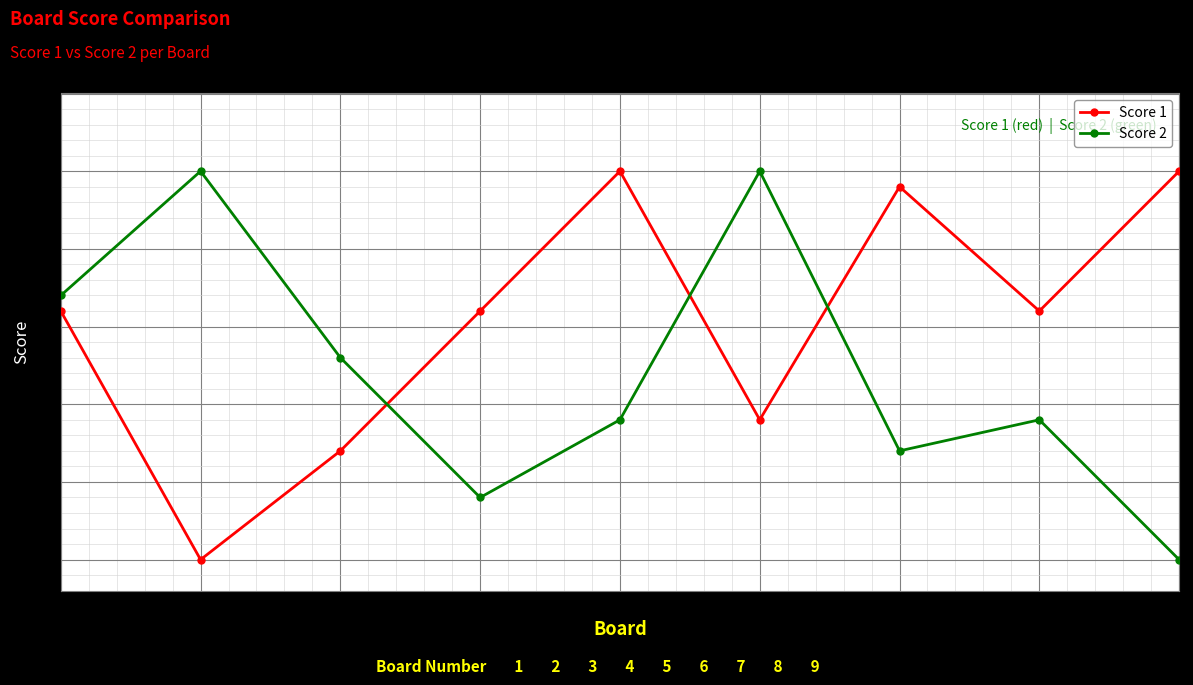

What is the total value across all series at 6?

34